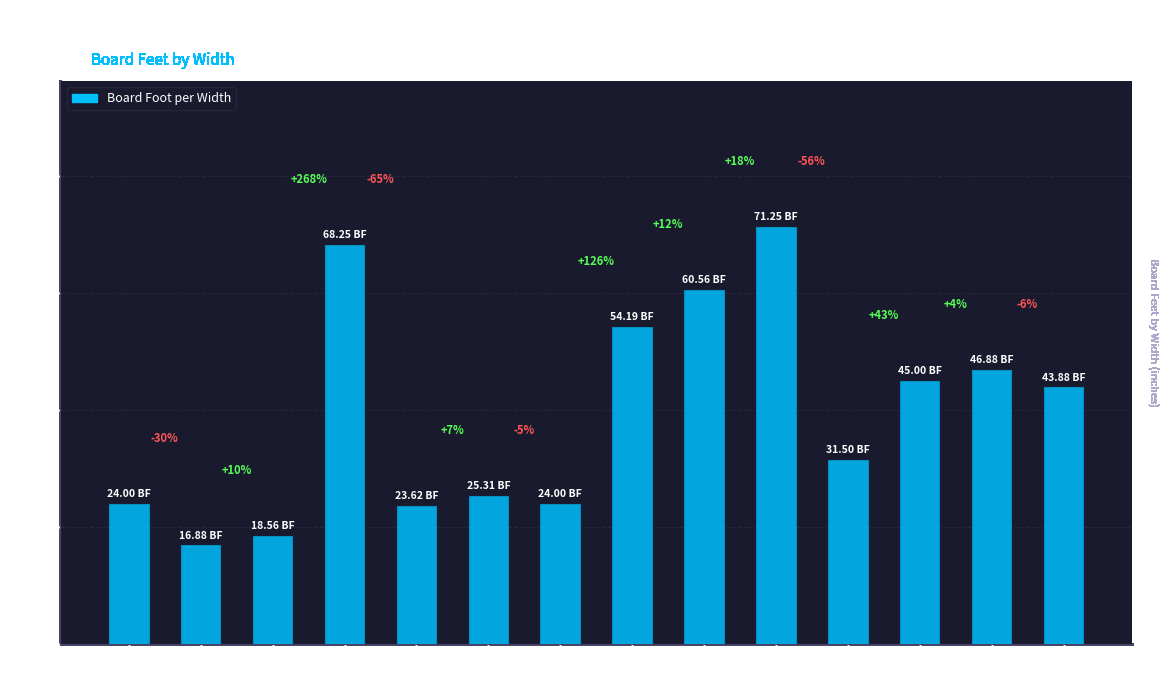

Does the chart contain any negative values?

No